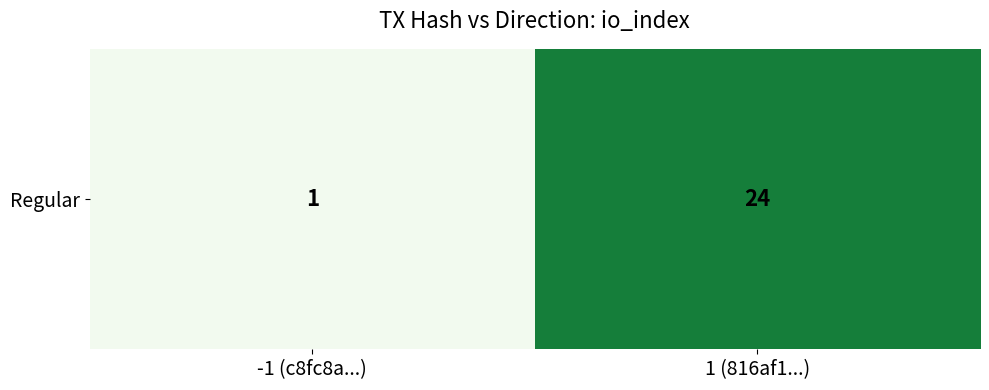

What is the difference between the values at -1 (c8fc8a...) and 1 (816af1...)?

23